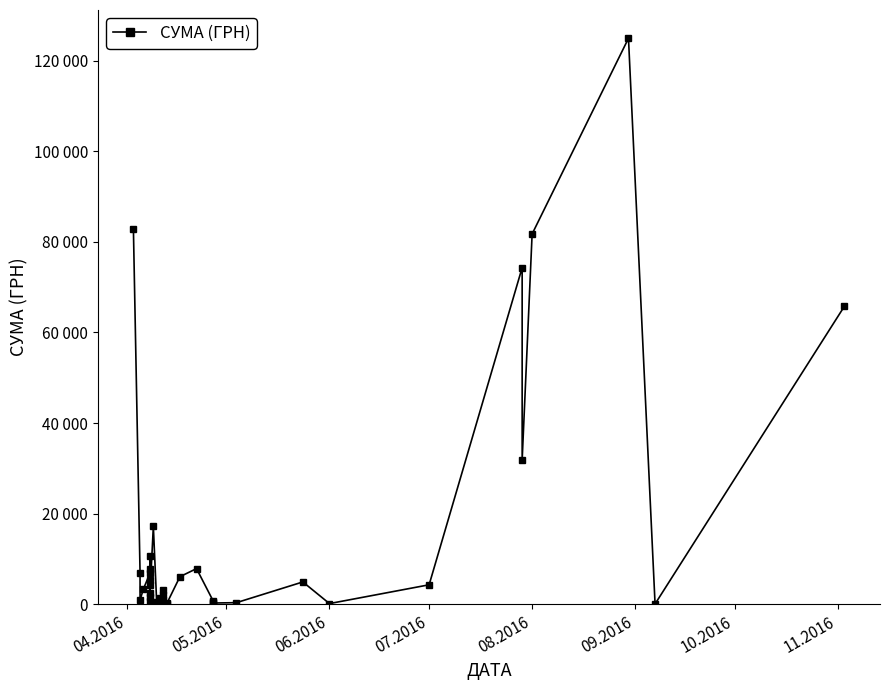

What is the maximum value shown in the chart?

124904.8